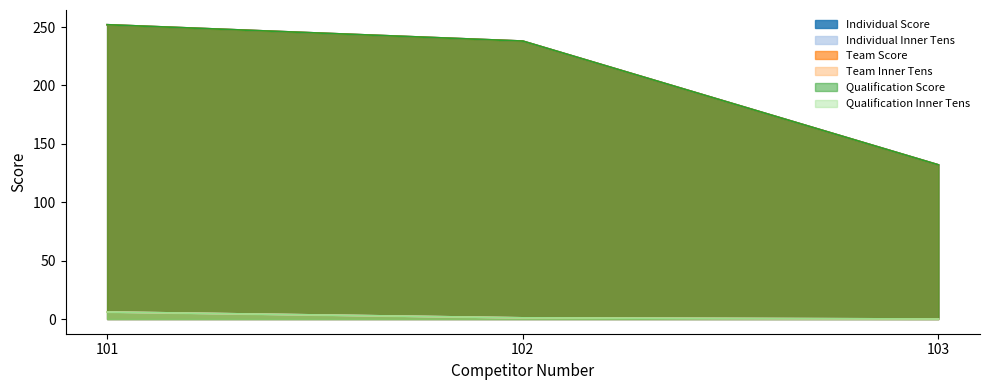

How many data points does each series have?

3